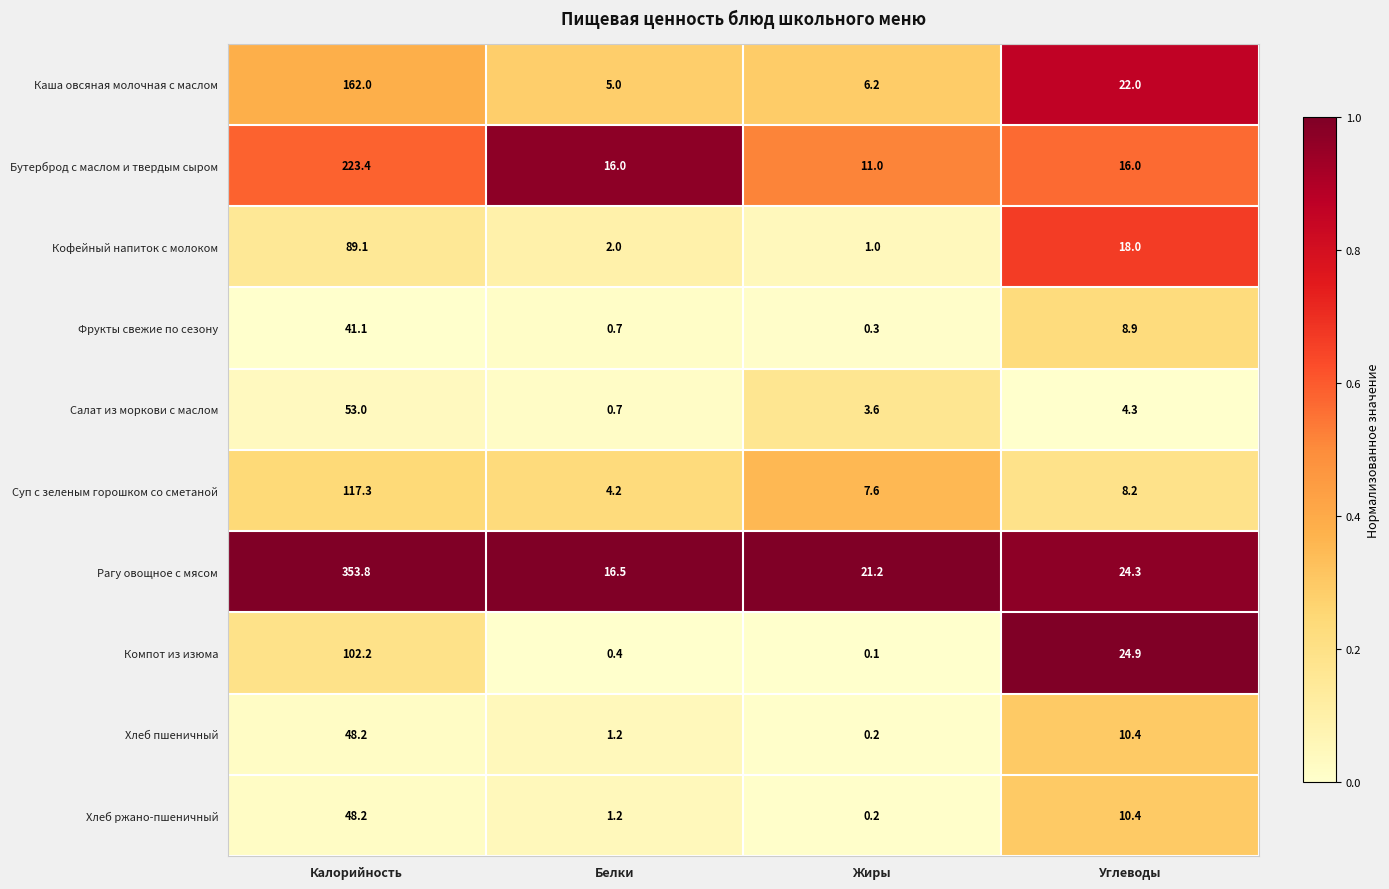

Which series has the largest total across all categories?

Рагу овощное с мясом